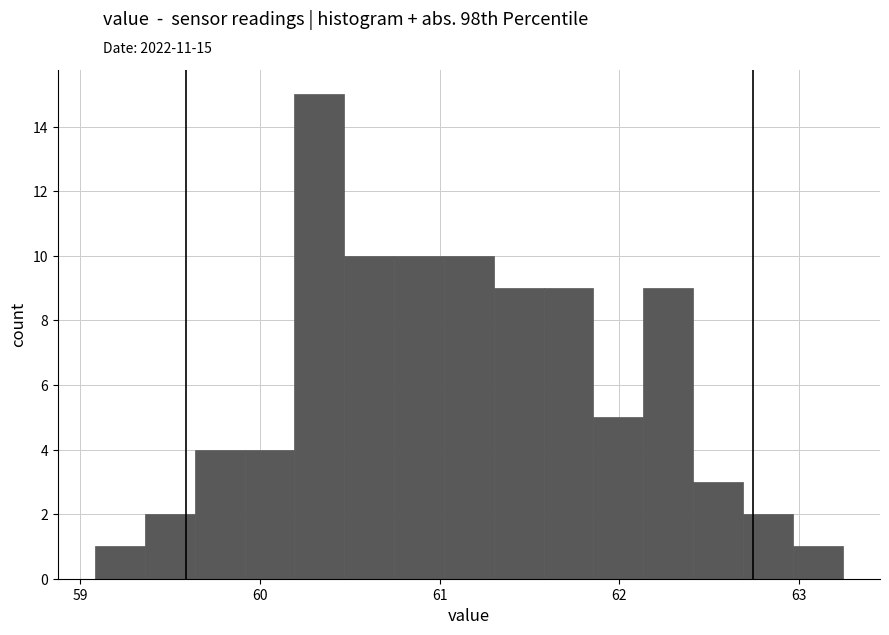

Read against the x-axis, roughly where is the centre of the tallest bar?

60.3